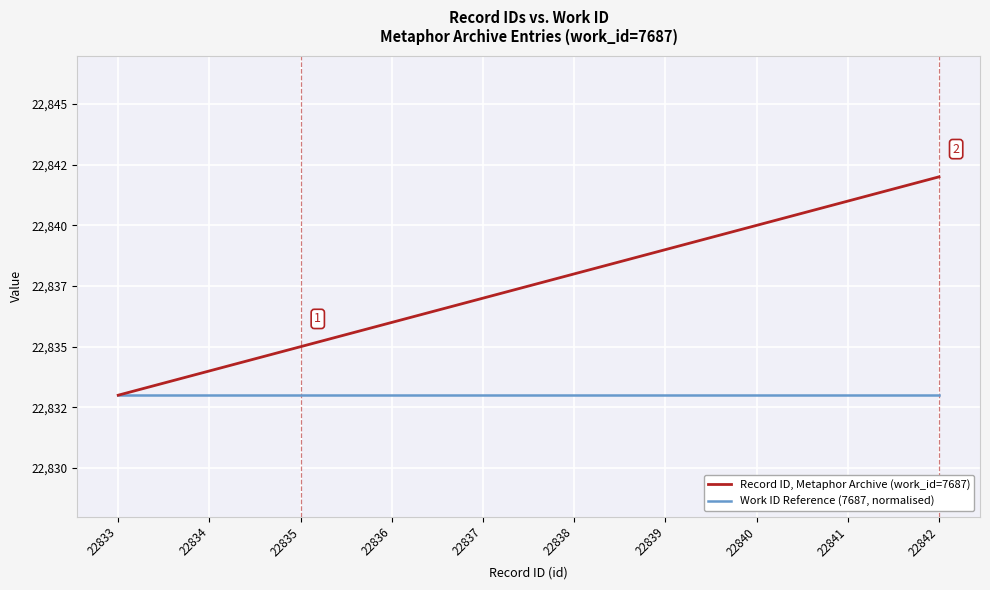

What is the difference between the second highest and second lowest values in the Record ID, Metaphor Archive (work_id=7687) series?

7